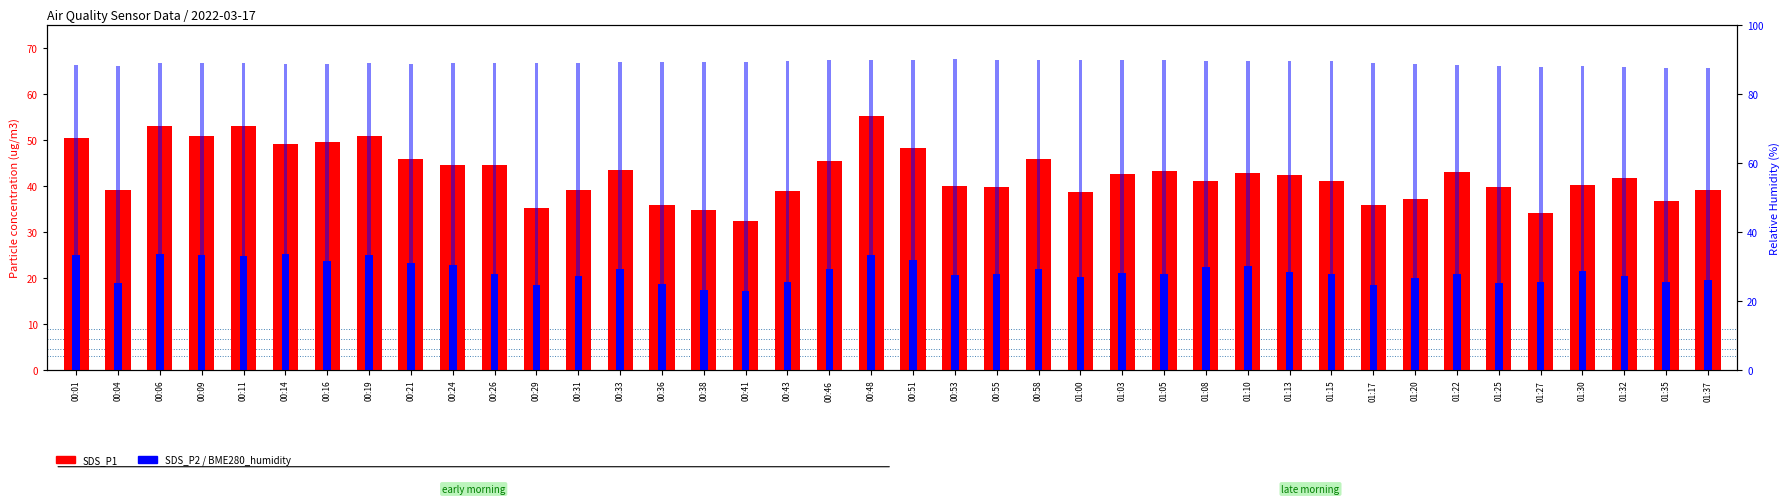

At how many categories does at least one series exceed 56?

40